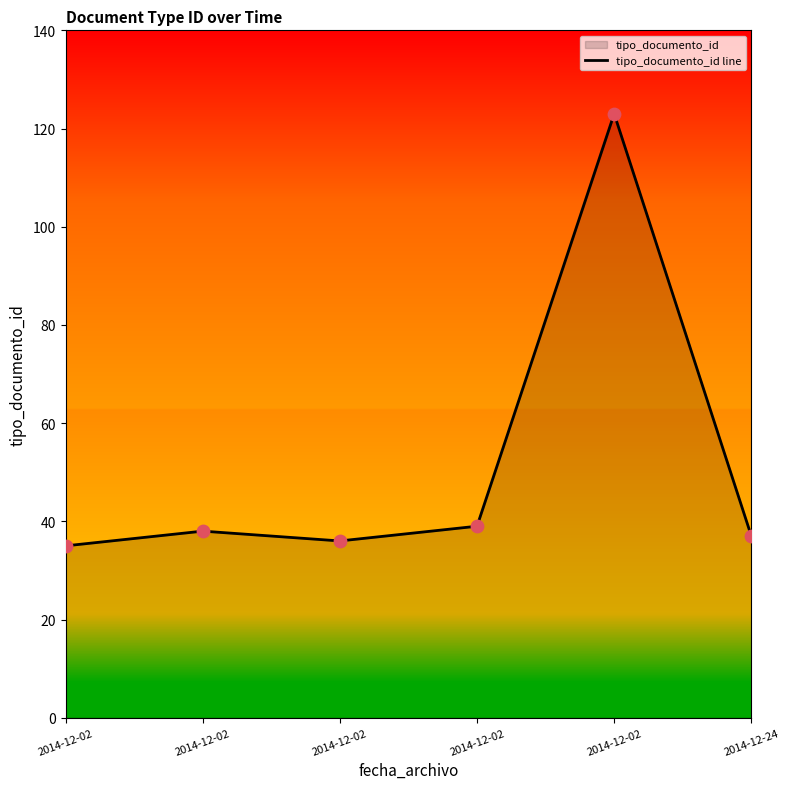

What is the change in value from 2014-12-02 to 2014-12-02?

+3